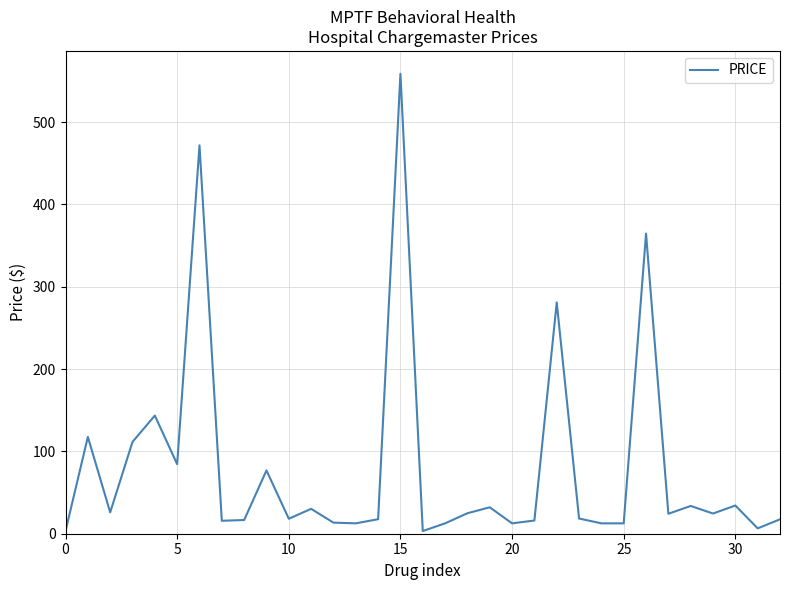

Does the chart display data point markers on the line(s)?

No